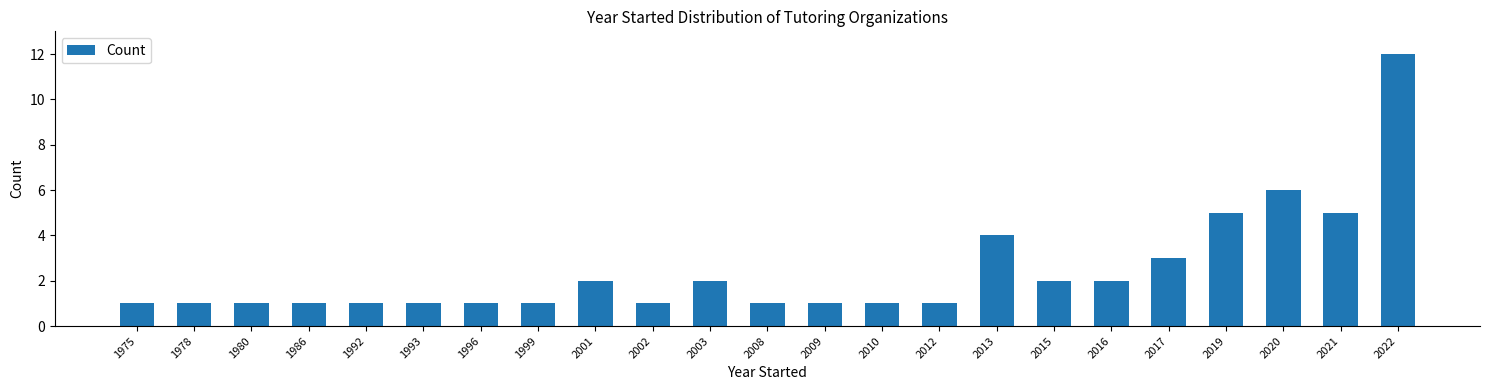

Reading left to right, extract all data points from this chart.

1975=1	1978=1	1980=1	1986=1	1992=1	1993=1	1996=1	1999=1	2001=2	2002=1	2003=2	2008=1	2009=1	2010=1	2012=1	2013=4	2015=2	2016=2	2017=3	2019=5	2020=6	2021=5	2022=12